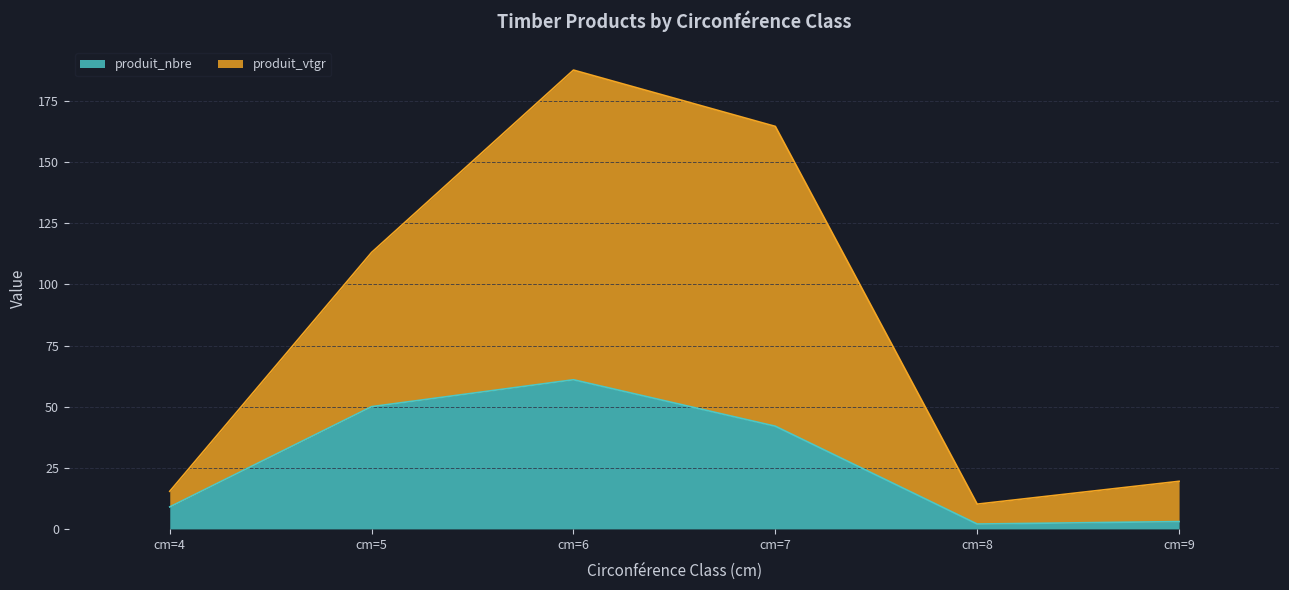

Rank the series by their maximum value, from highest to lowest.

produit_vtgr, produit_nbre